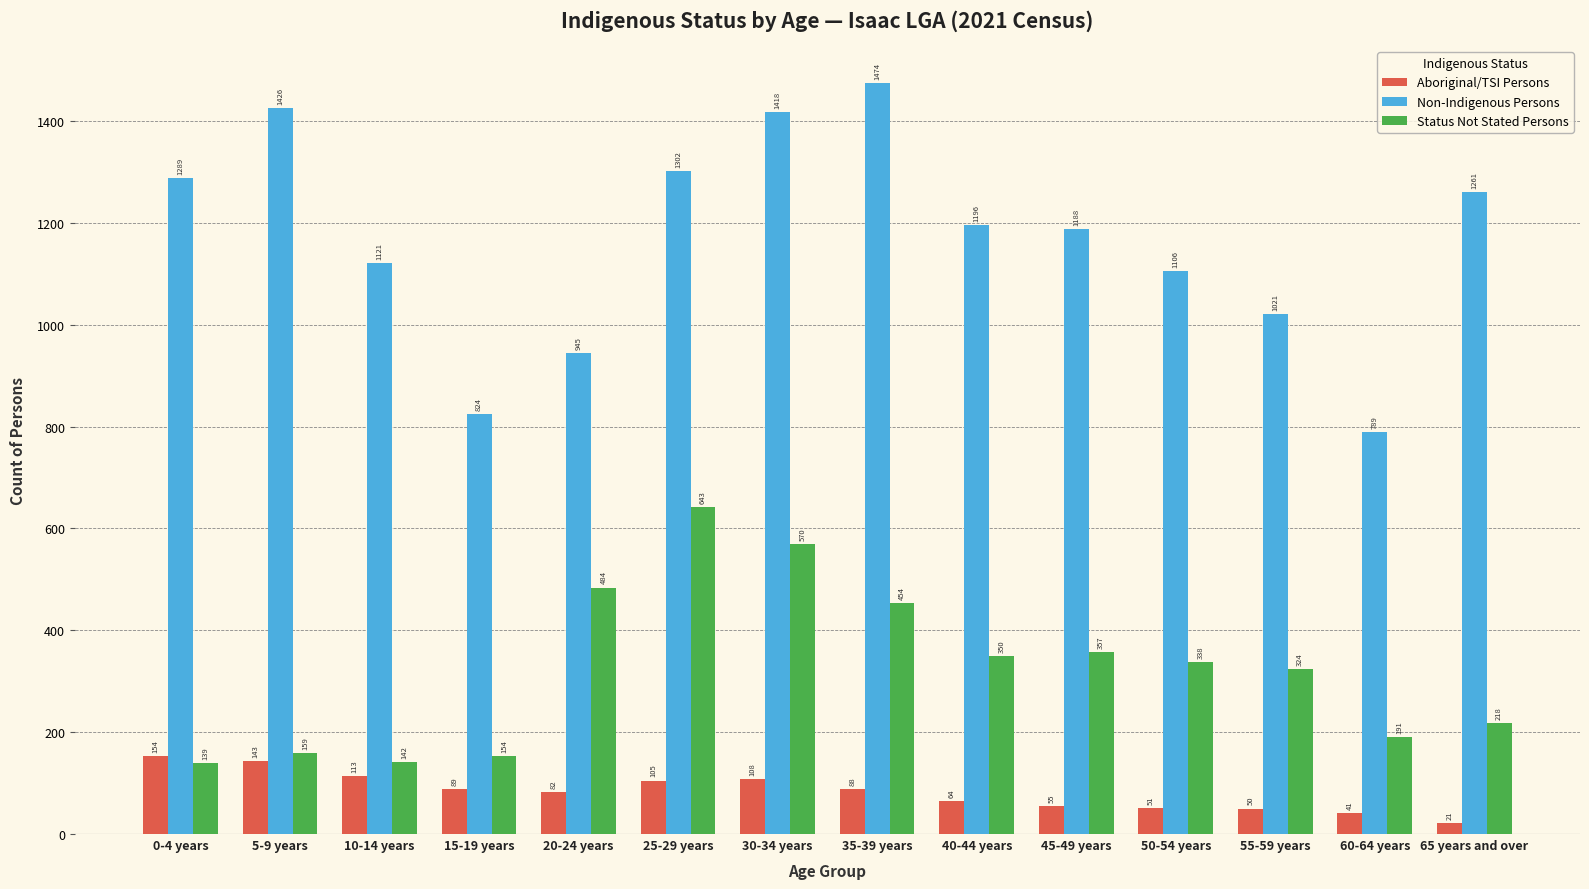

What is the sum of all Aboriginal/TSI Persons values?

1164